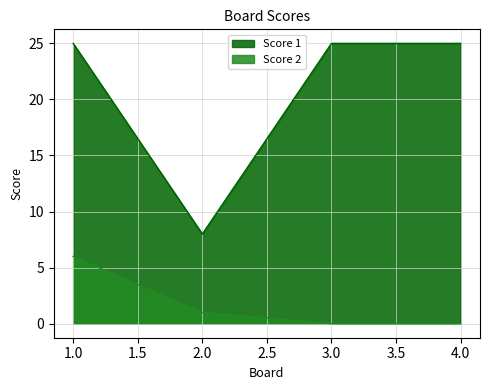

How many distinct data groups are displayed?

2